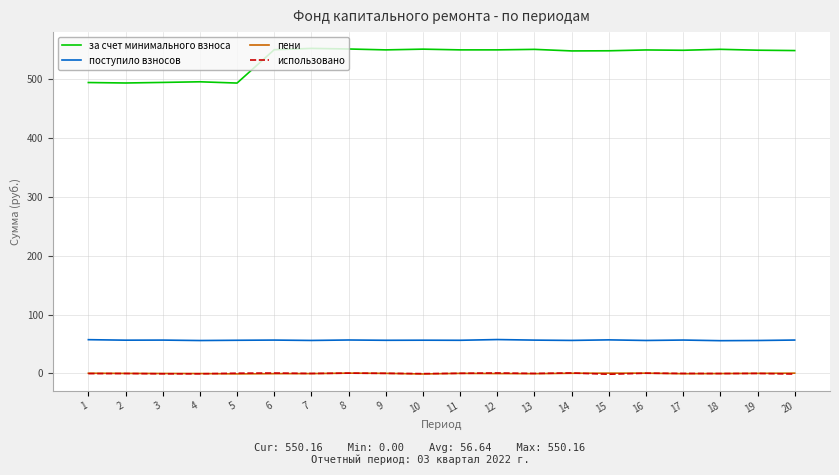

True or false: поступило взносов and пени intersect in this chart.

False